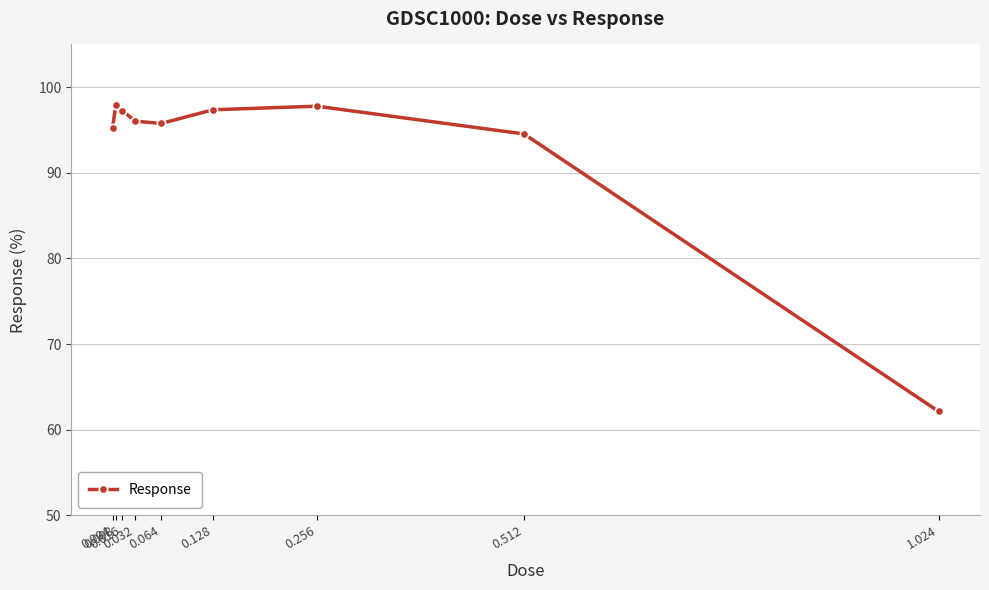

What is the value of the 7th point from the left?

97.8